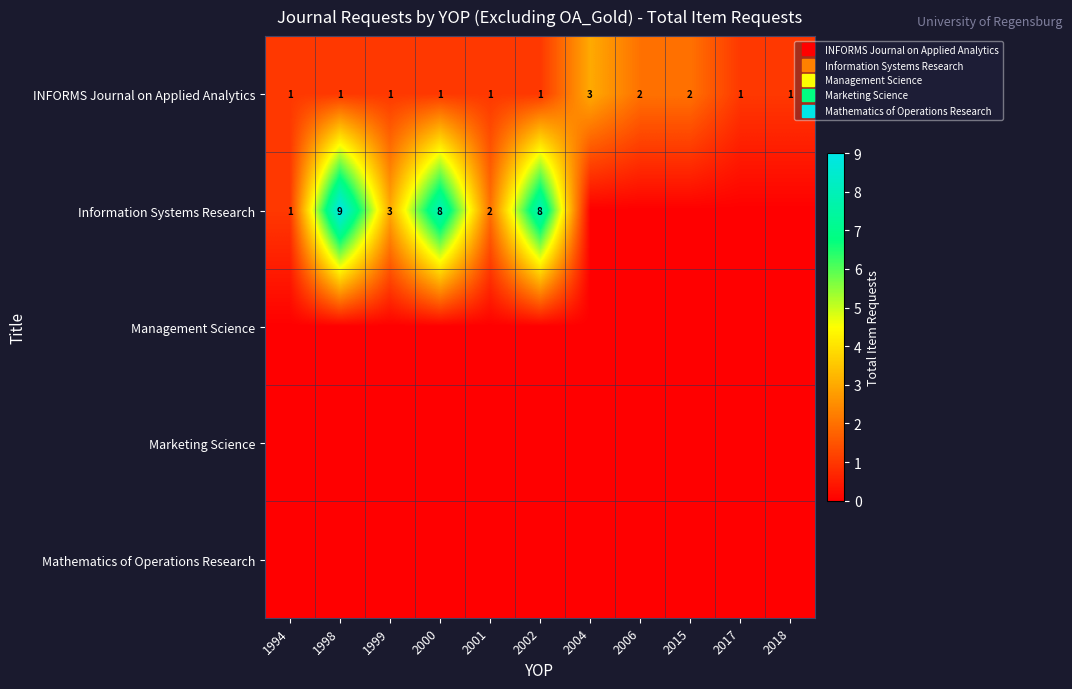

True or false: Information Systems Research has a value of 2 at 1998.

False